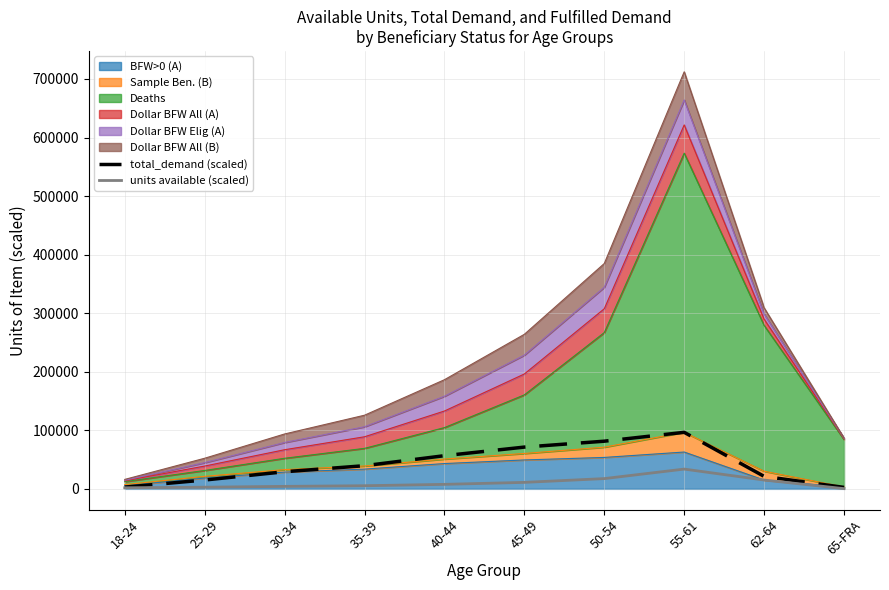

Which label corresponds to the smallest value in the chart?

65-FRA